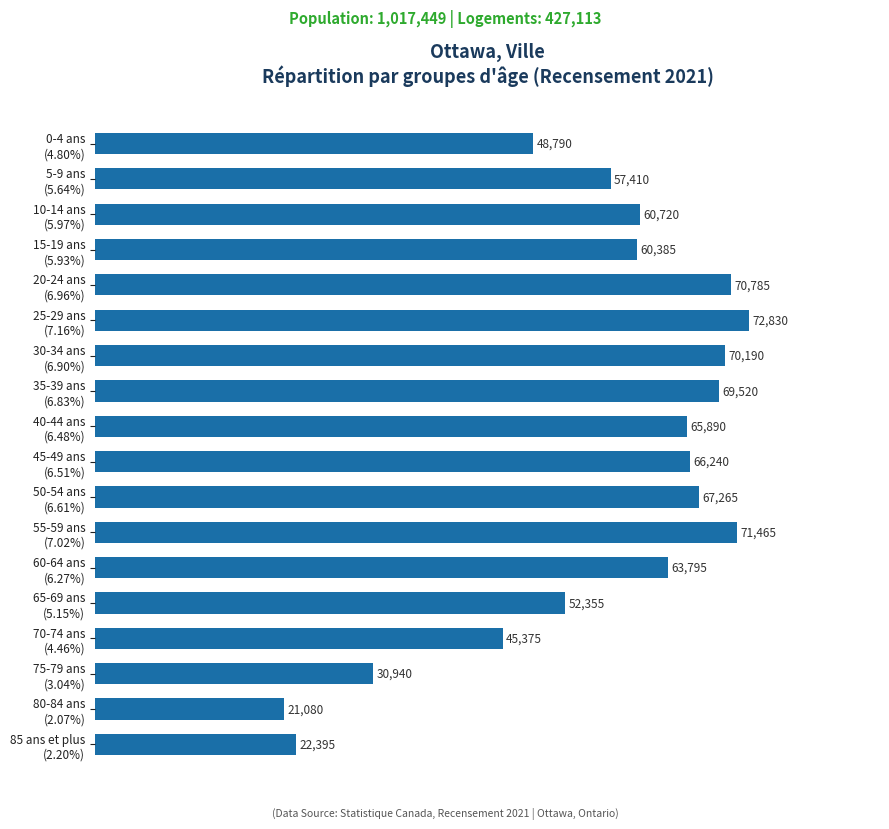

What is the value of the 1st bar from the top?

48790